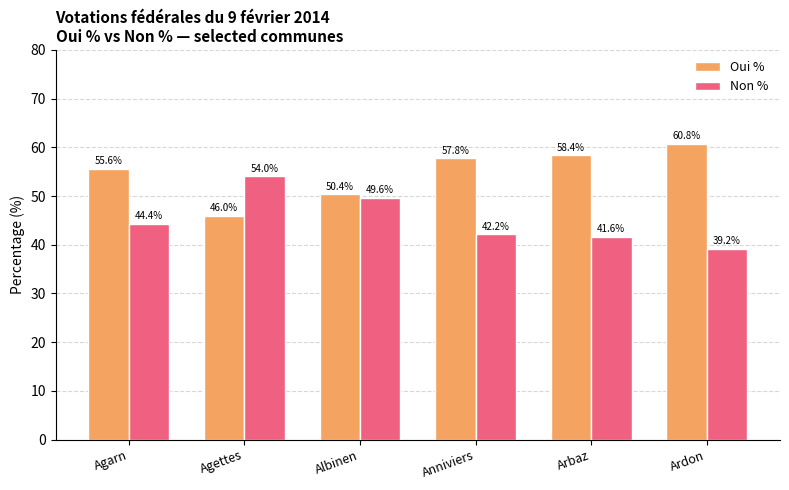

List the series in order of their peak value, lowest first.

Non %, Oui %